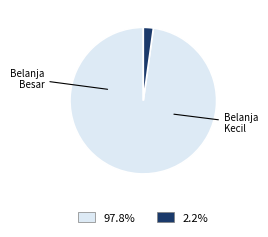

Does any single category account for the majority?

Yes